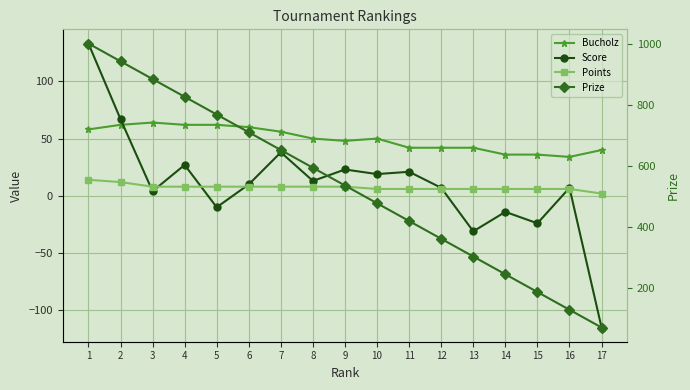

At how many categories does at least one series exceed 596?

7